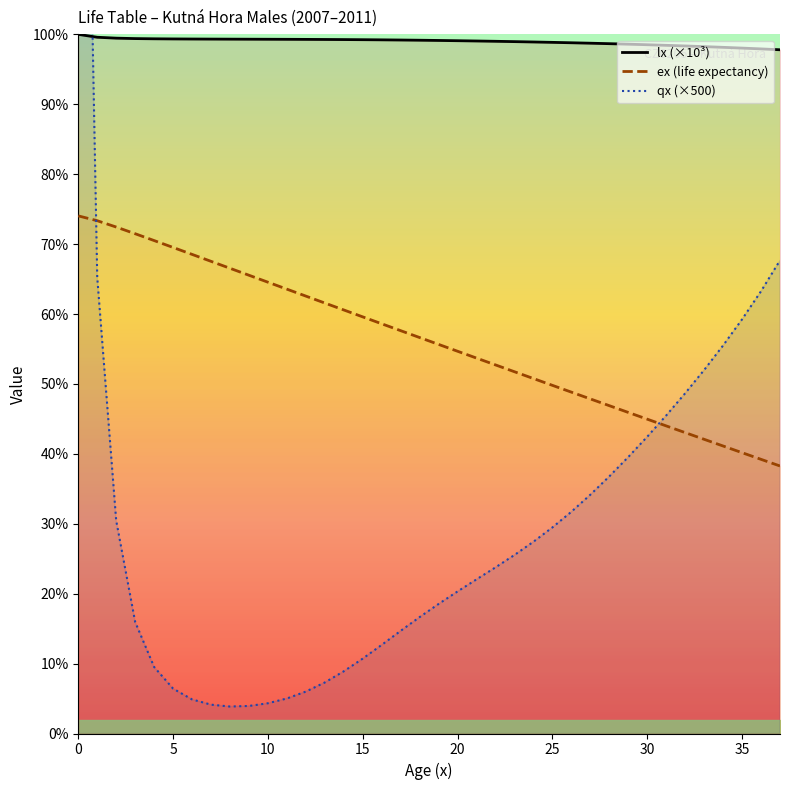

What is the maximum value for lx (×10³)?

100.0